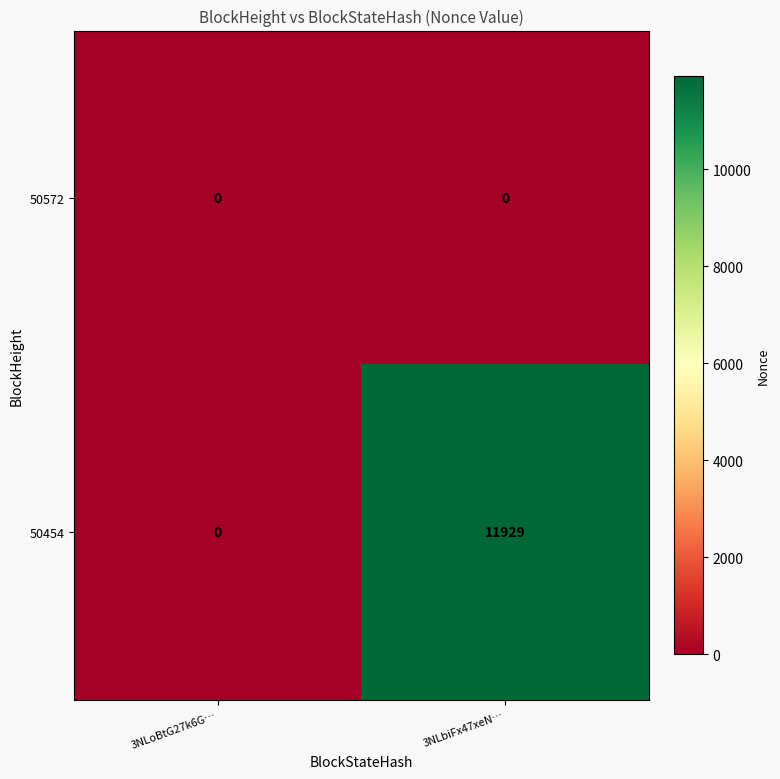

Which series has the widest spread of values?

50454